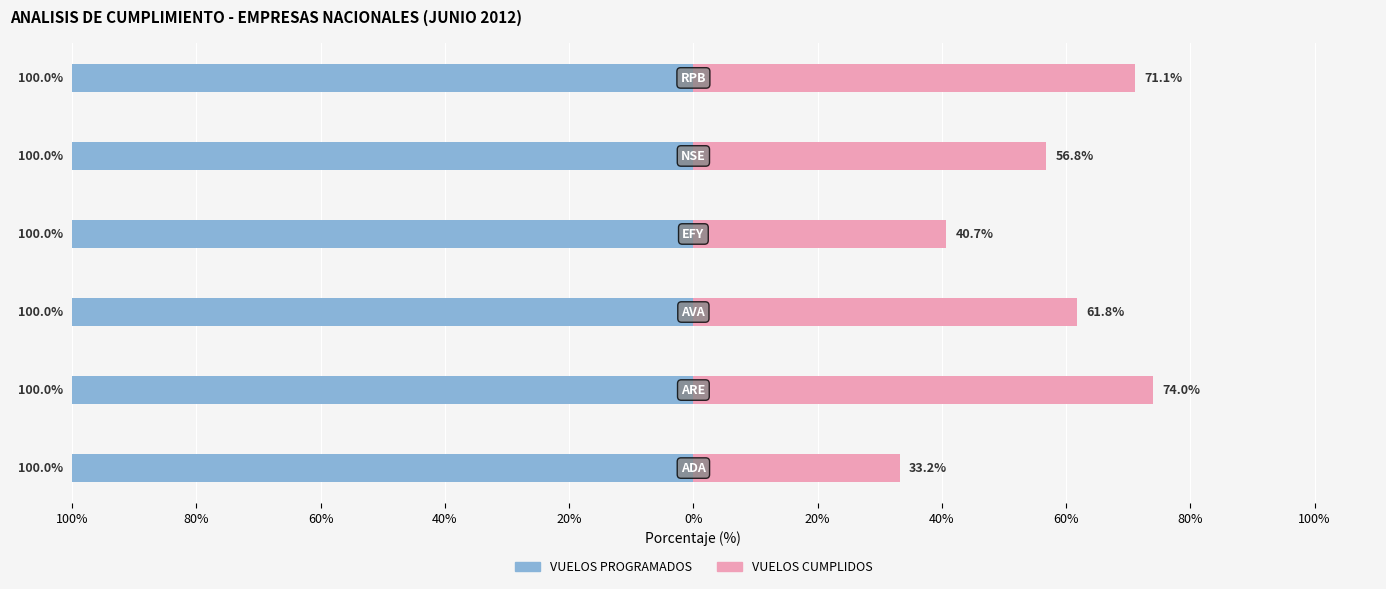

Is it true that VUELOS PROGRAMADOS equals 0.2 at 60%?

False